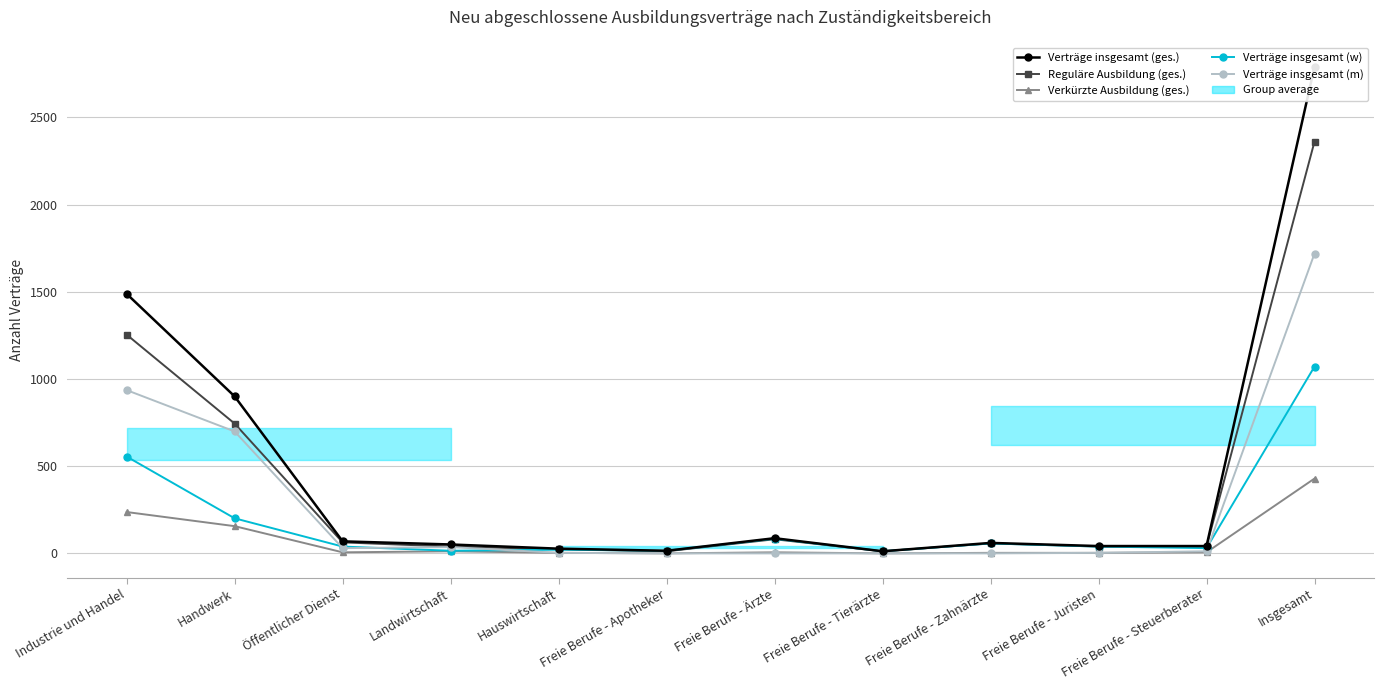

Count the number of categories in the chart.

12